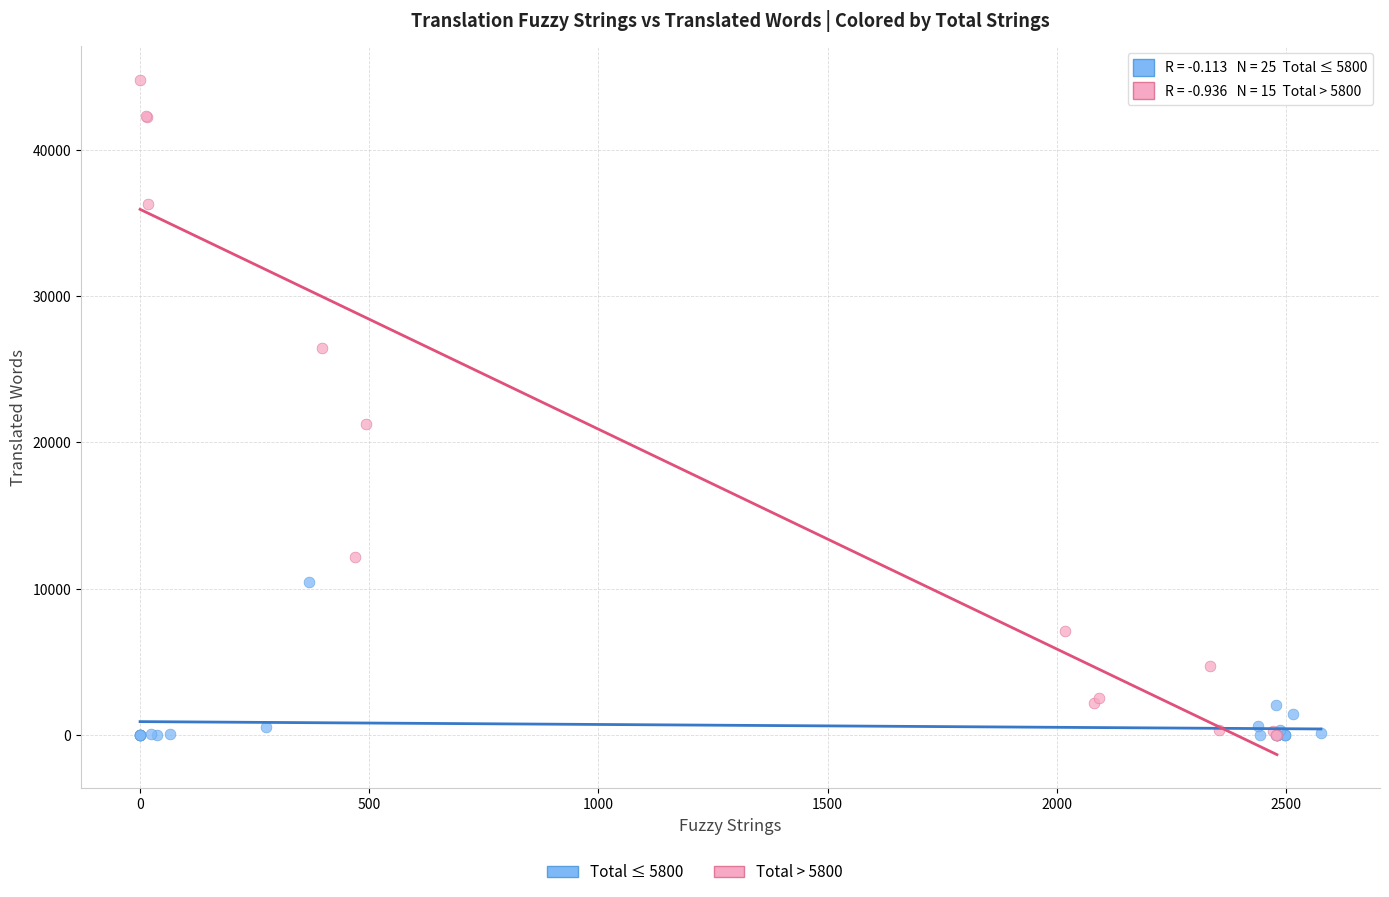

Which series contains the highest Y value?

Total > 5800